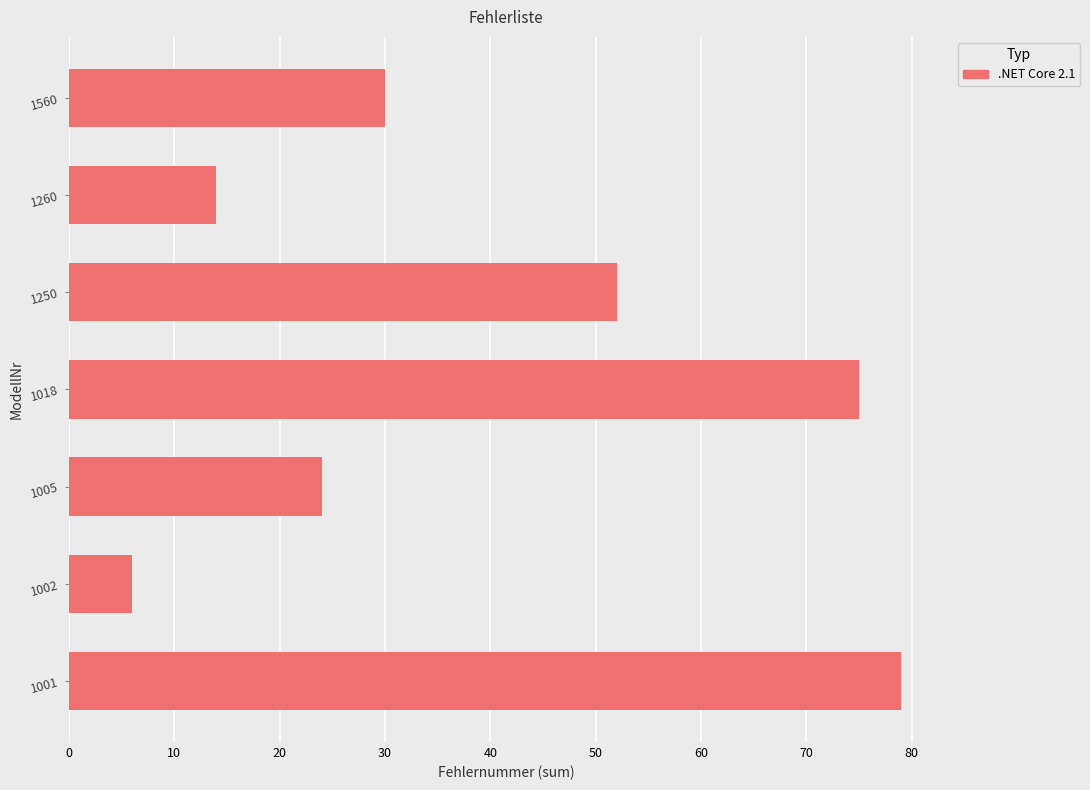

List the labels in order of value, largest first.

1001, 1018, 1250, 1560, 1005, 1260, 1002